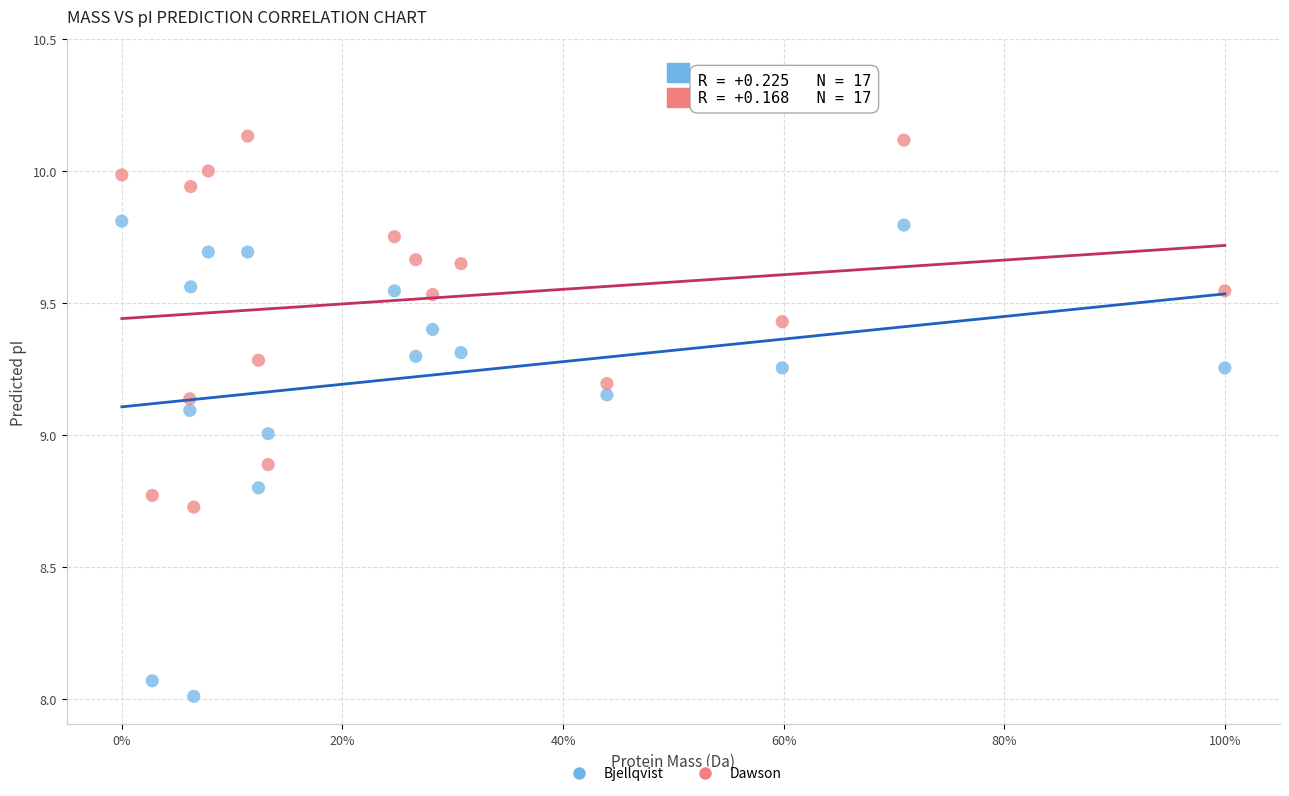

Which series has the widest spread of Y values?

Bjellqvist